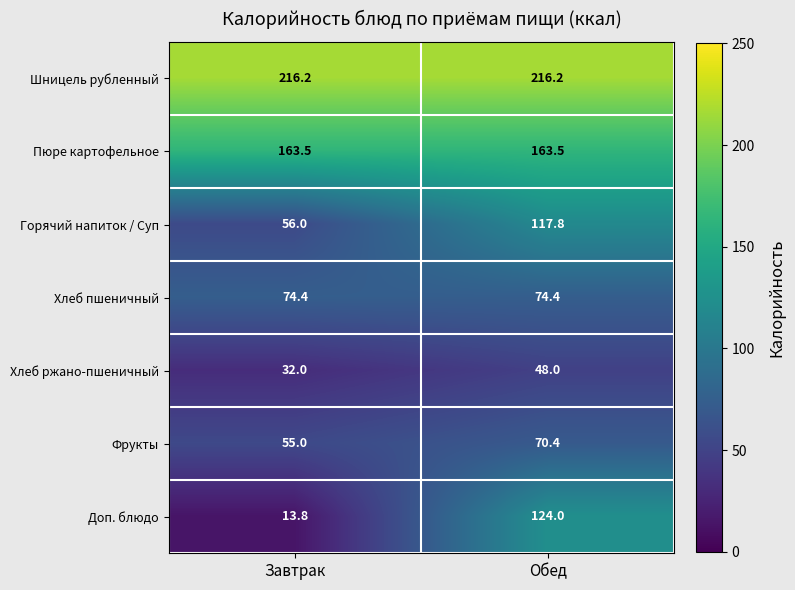

Reading right to left, what are all the values shown in this chart?

Шницель рубленный: Обед=216.2	Завтрак=216.2
Пюре картофельное: Обед=163.5	Завтрак=163.5
Горячий напиток / Суп: Обед=117.8	Завтрак=56.0
Хлеб пшеничный: Обед=74.4	Завтрак=74.4
Хлеб ржано-пшеничный: Обед=48.0	Завтрак=32.0
Фрукты: Обед=70.4	Завтрак=55.0
Доп. блюдо: Обед=124.0	Завтрак=13.8